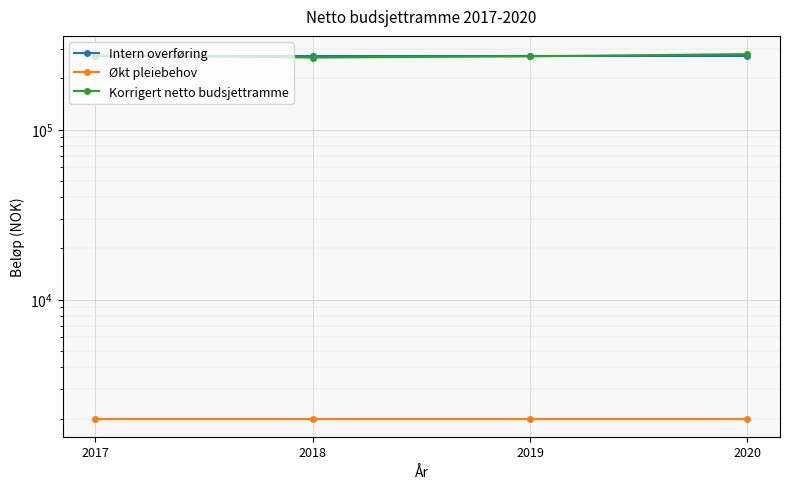

What is the difference between the highest and lowest values at 2020?

276100